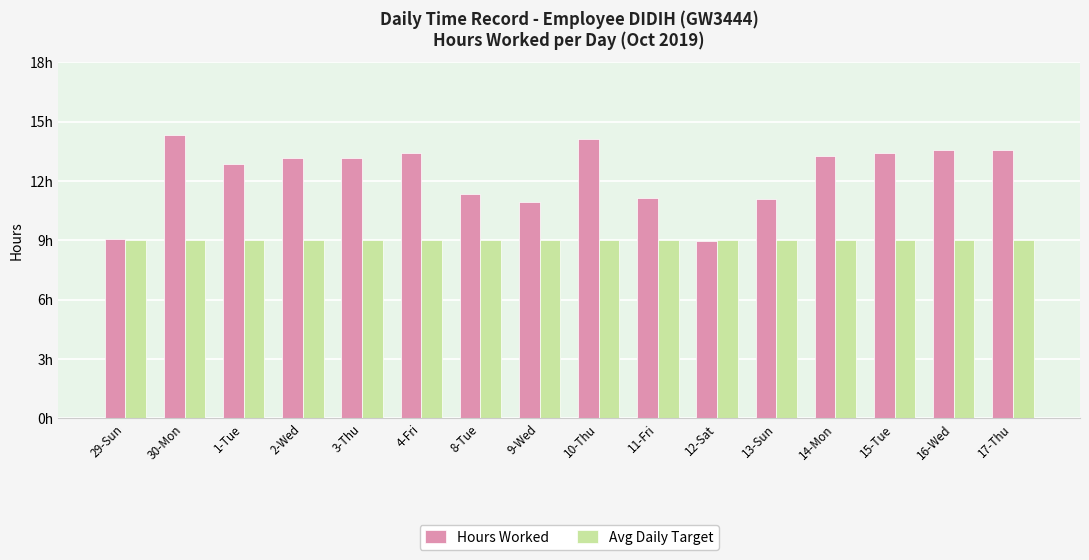

Does the chart contain stacked bars?

No